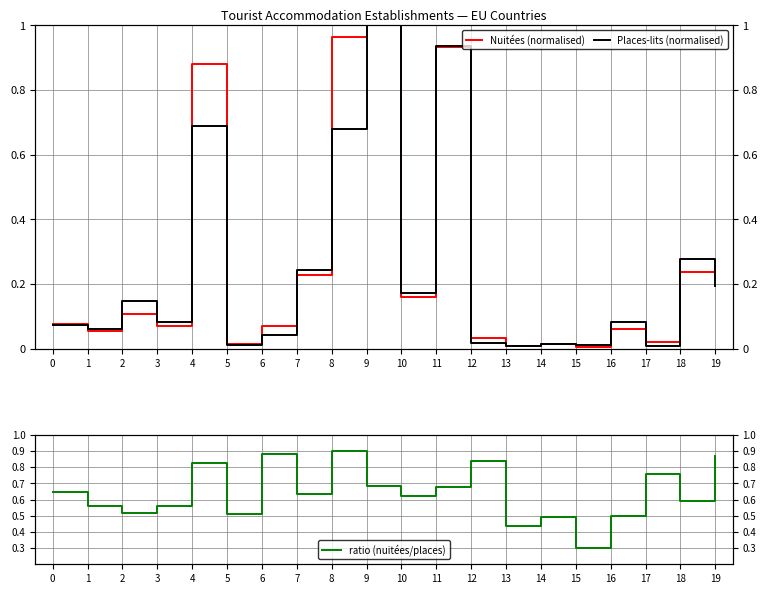

What is the sum of the Places-lits (normalised) values at 14 and 11?

1.0